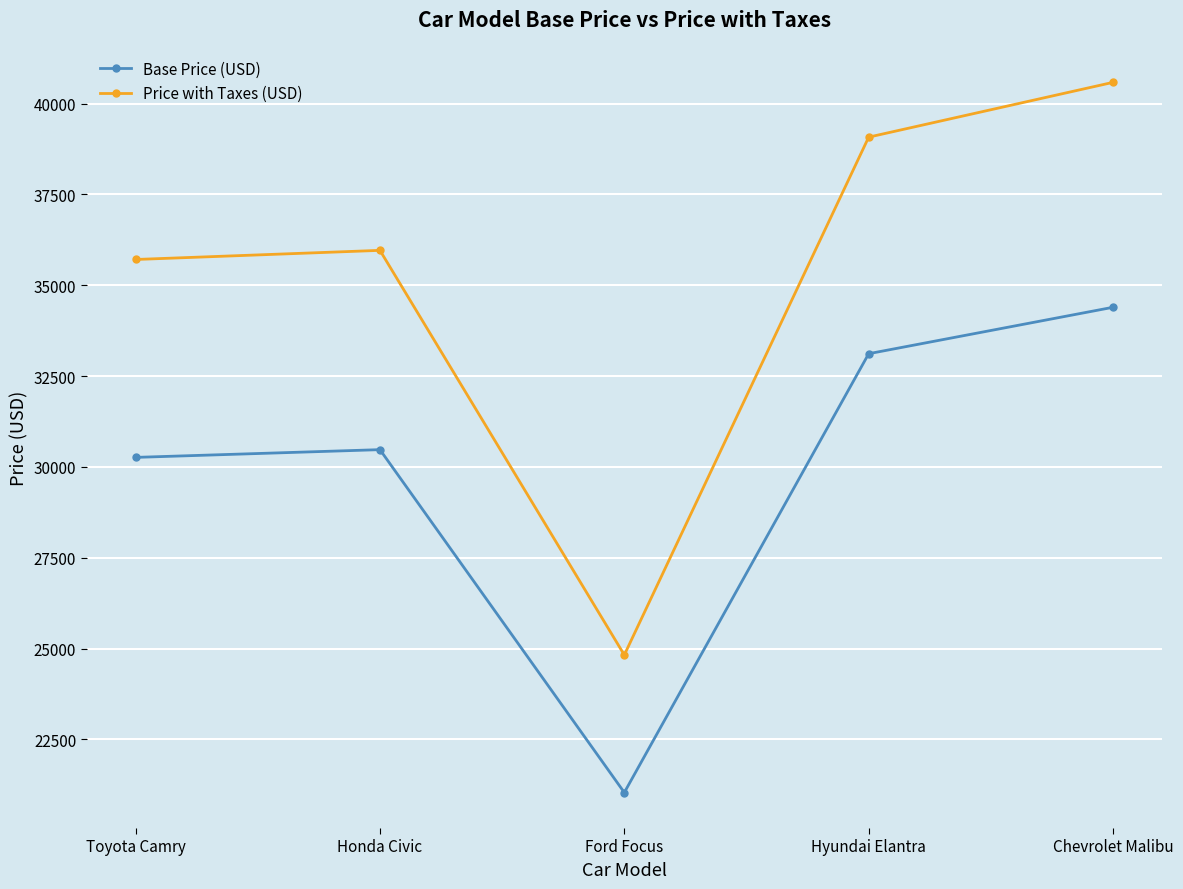

Which series has the widest spread of values?

Price with Taxes (USD)